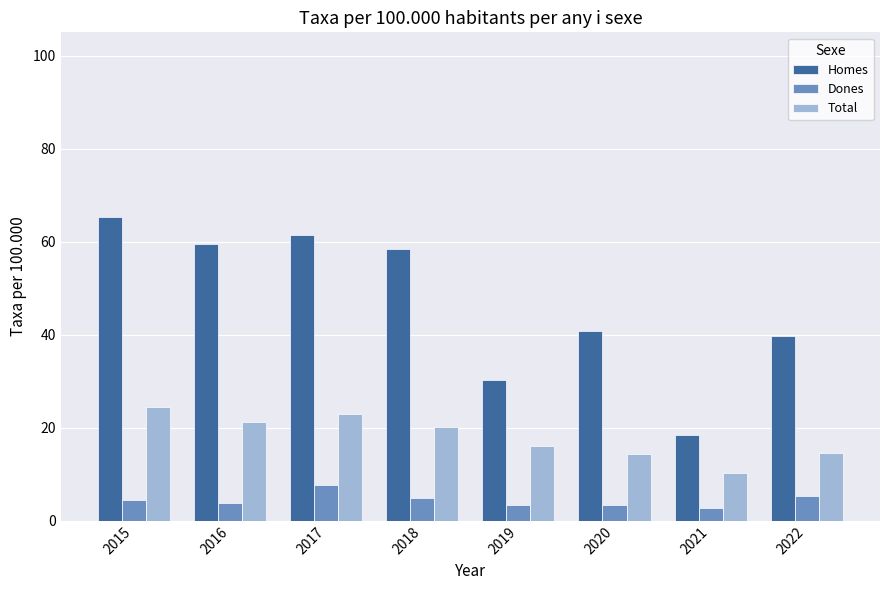

How many categories are shown in the chart?

8